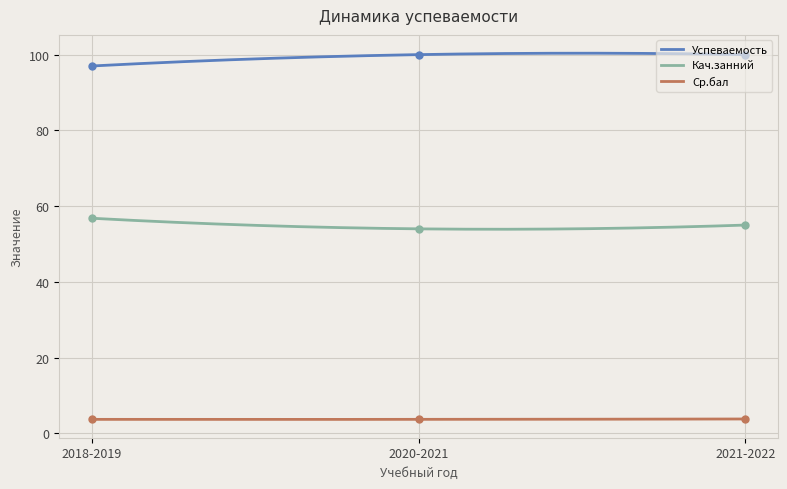

Reading left to right, what are all the values shown in this chart?

Успеваемость: 2018-2019=97.0	2020-2021=100.0	2021-2022=100.0
Кач.занний: 2018-2019=56.8	2020-2021=54.0	2021-2022=55.0
Ср.бал: 2018-2019=3.7	2020-2021=3.7	2021-2022=3.8